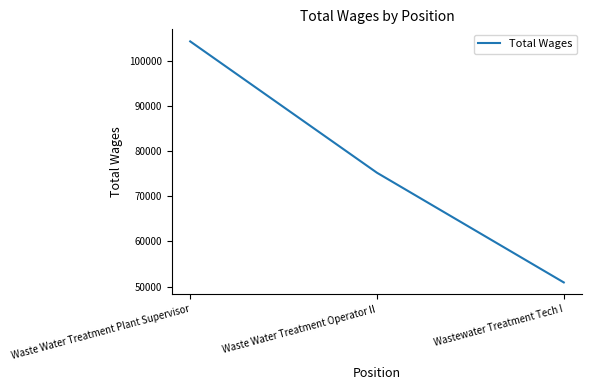

Reading right to left, list all the values displayed in this chart.

50944	75187	104229